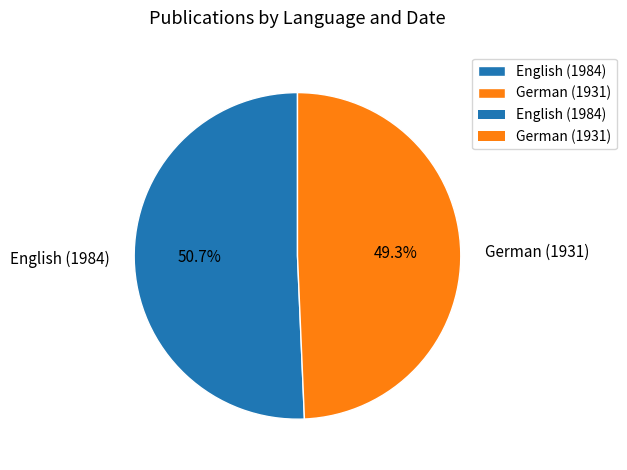

Count the number of slices in the pie.

2